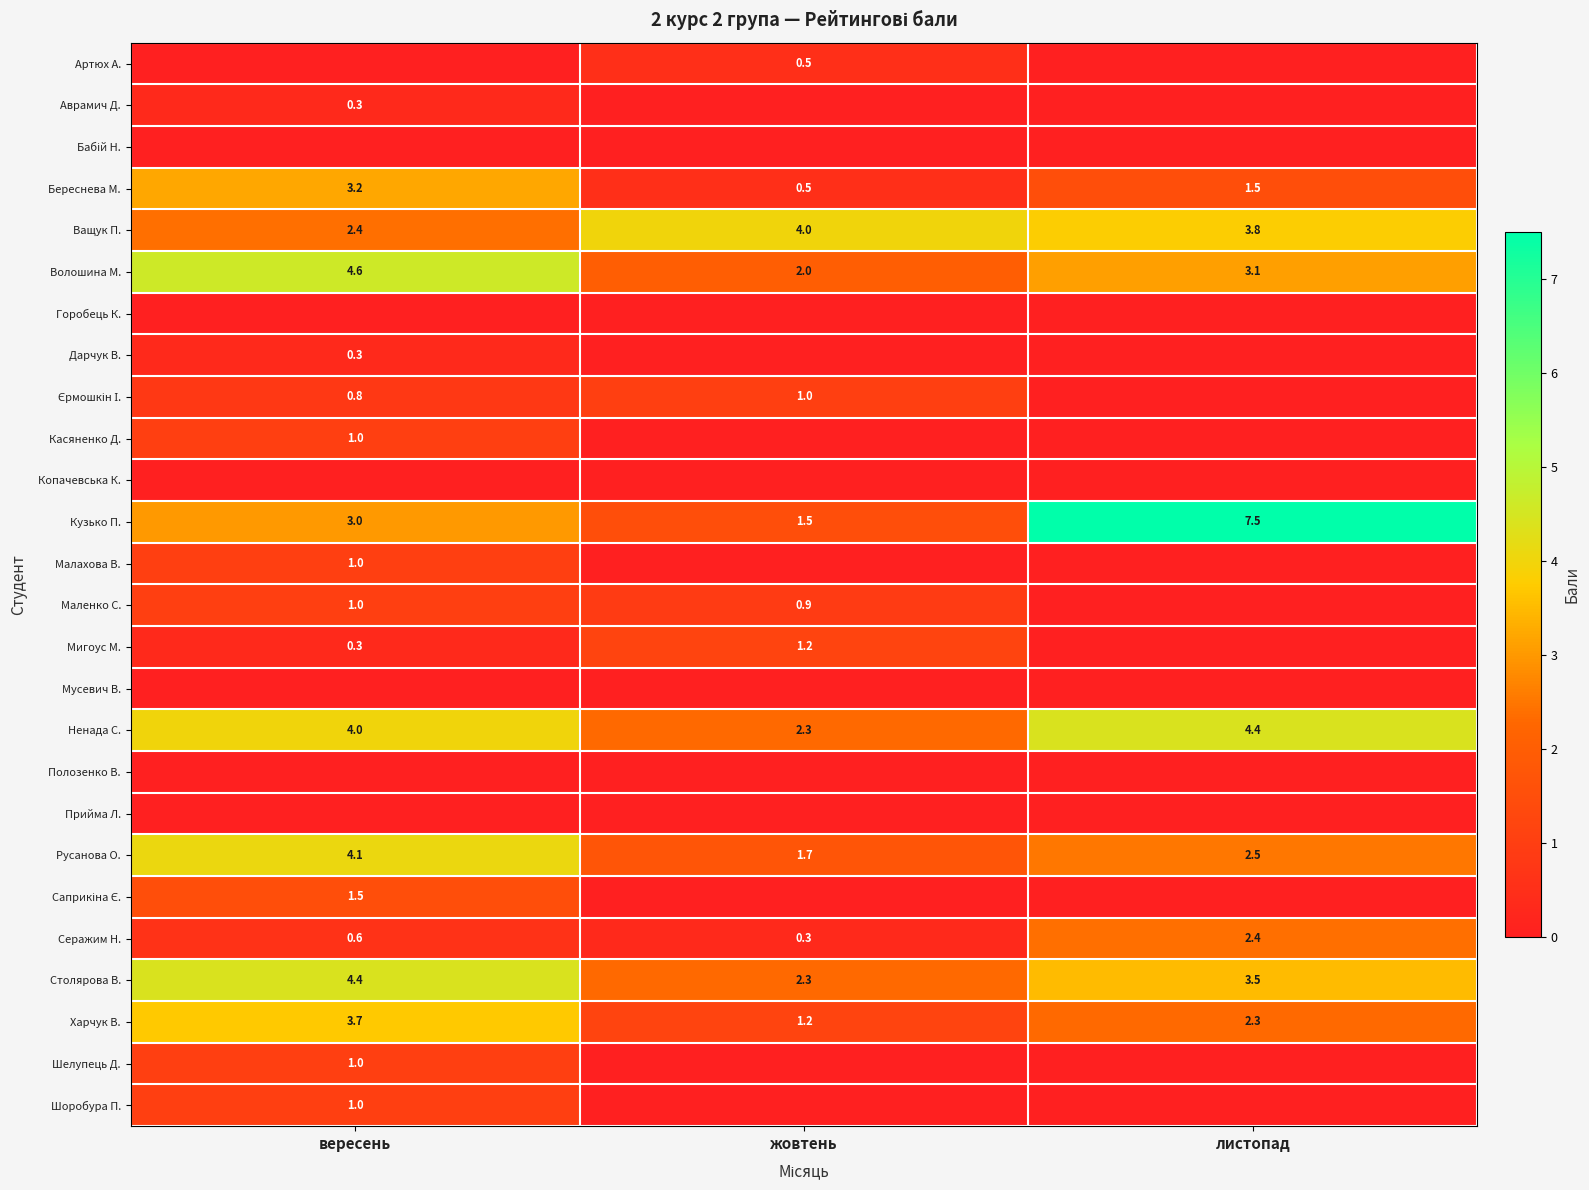

Which has a higher value, листопад or вересень?

листопад